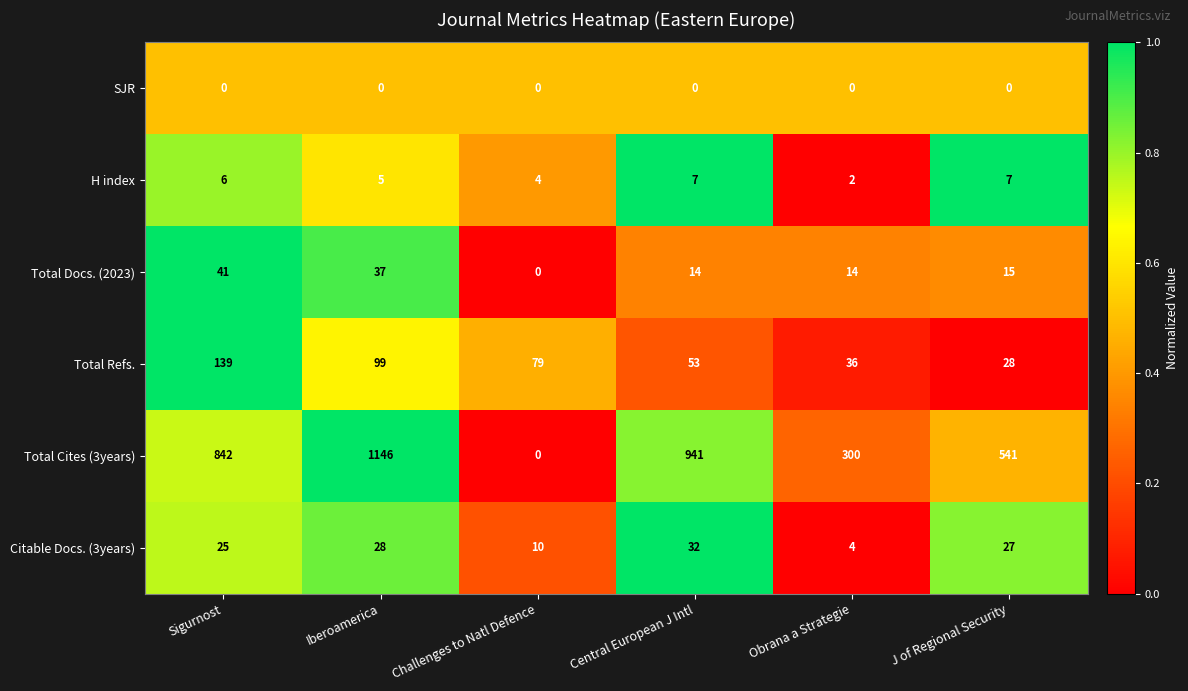

What is the spread (max minus min) of values at Obrana a Strategie?

300